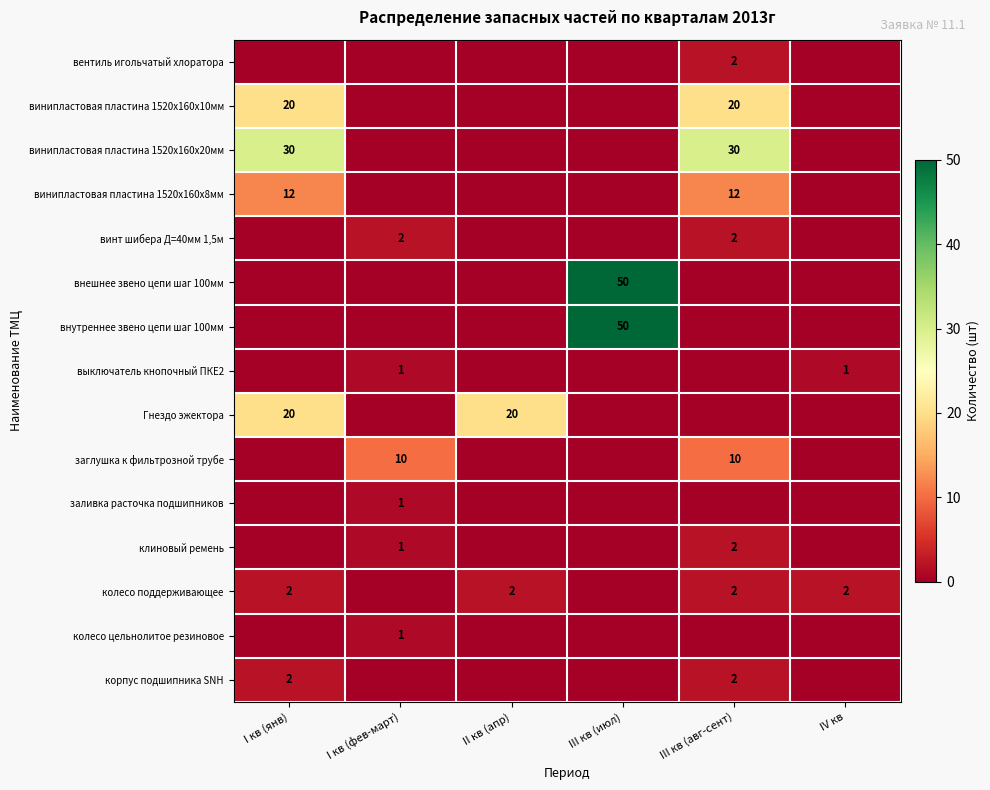

True or false: корпус подшипника SNH has a value of 2 at III кв (авг-сент).

True